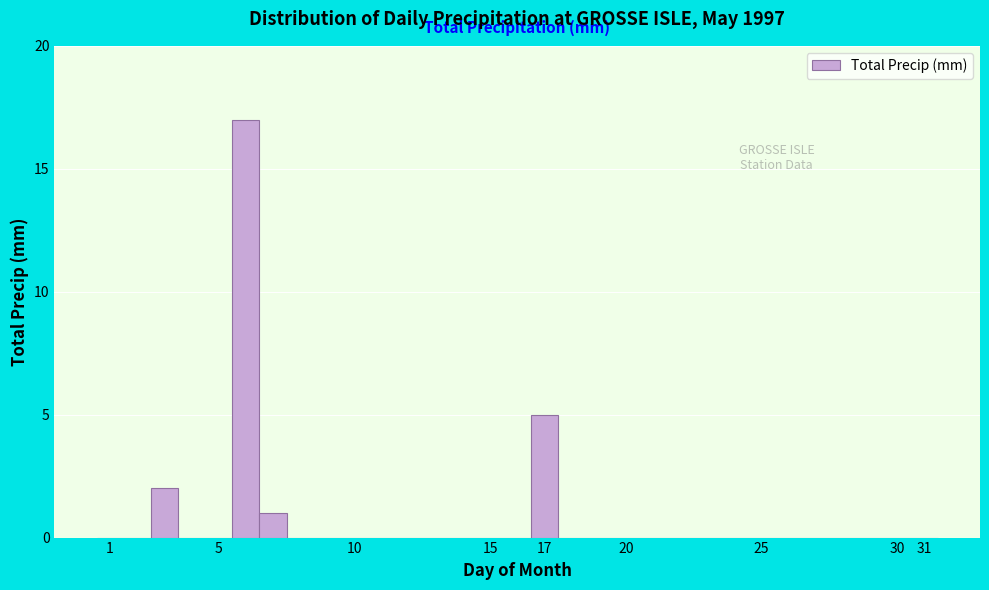

Reading left to right, list every bar in this chart as the range it spans on the x-axis followed by its height. The values are not printed on the chart, so give them approximately, as read against the axis.

0.5 to 1.5: 0
1.5 to 2.5: 0
2.5 to 3.5: 2
3.5 to 4.5: 0
4.5 to 5.5: 0
5.5 to 6.5: 17
6.5 to 7.5: 1
7.5 to 8.5: 0
8.5 to 9.5: 0
9.5 to 10.5: 0
10.5 to 11.5: 0
11.5 to 12.5: 0
12.5 to 13.5: 0
13.5 to 14.5: 0
14.5 to 15.5: 0
15.5 to 16.5: 0
16.5 to 17.5: 5
17.5 to 18.5: 0
18.5 to 19.5: 0
19.5 to 20.5: 0
20.5 to 21.5: 0
21.5 to 22.5: 0
22.5 to 23.5: 0
23.5 to 24.5: 0
24.5 to 25.5: 0
25.5 to 26.5: 0
26.5 to 27.5: 0
27.5 to 28.5: 0
28.5 to 29.5: 0
29.5 to 30.5: 0
30.5 to 31.5: 0